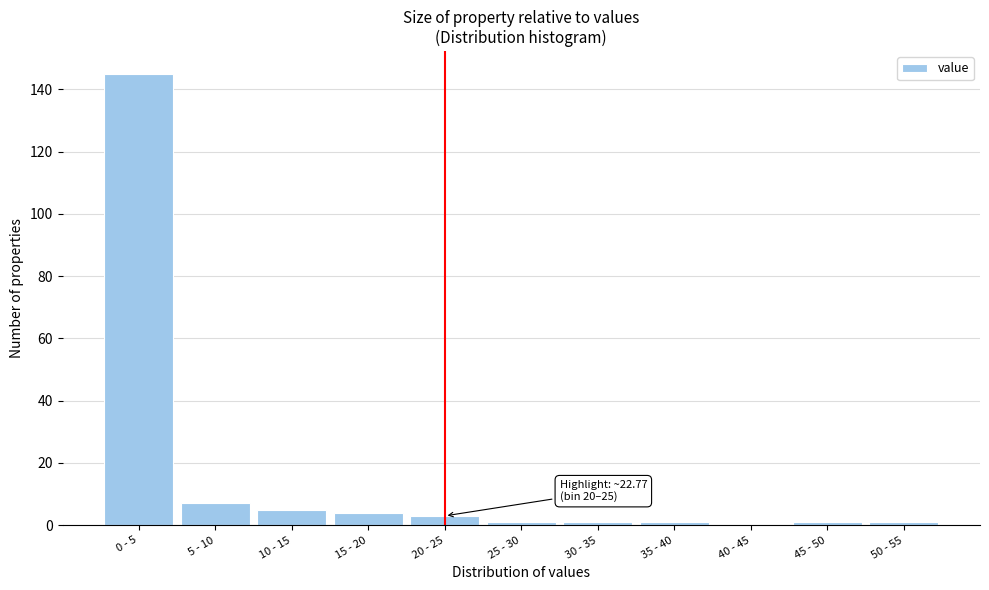

Reading left to right, list all the values displayed in this chart.

0 - 5=145	5 - 10=7	10 - 15=5	15 - 20=4	20 - 25=3	25 - 30=1	30 - 35=1	35 - 40=1	40 - 45=0	45 - 50=1	50 - 55=1